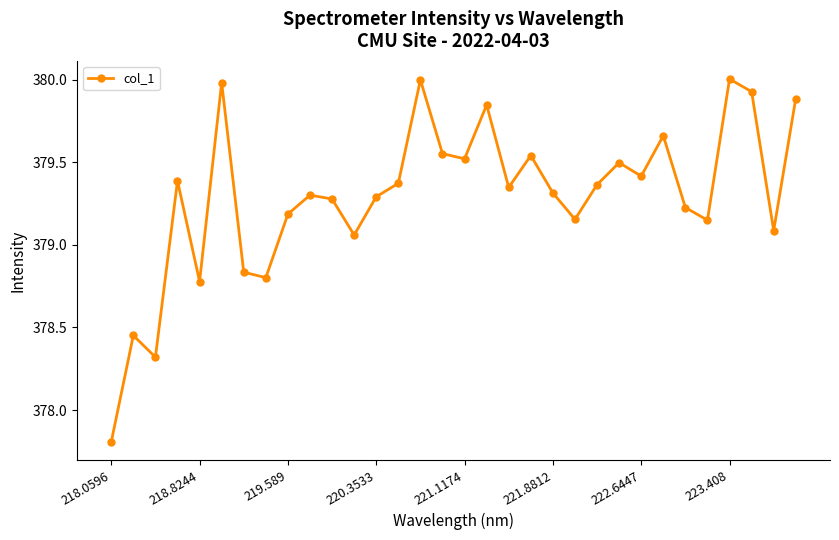

What is the difference between the second highest and minimum values?

2.2